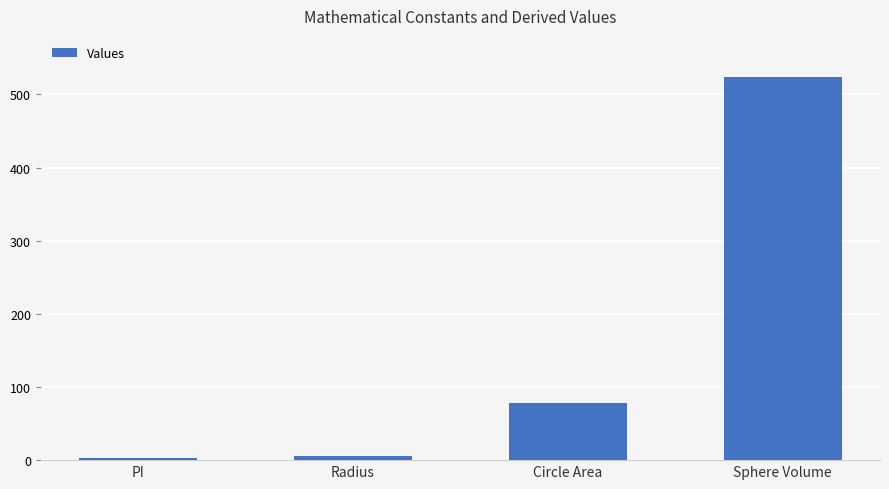

What is the difference between the values at Sphere Volume and Radius?

518.6